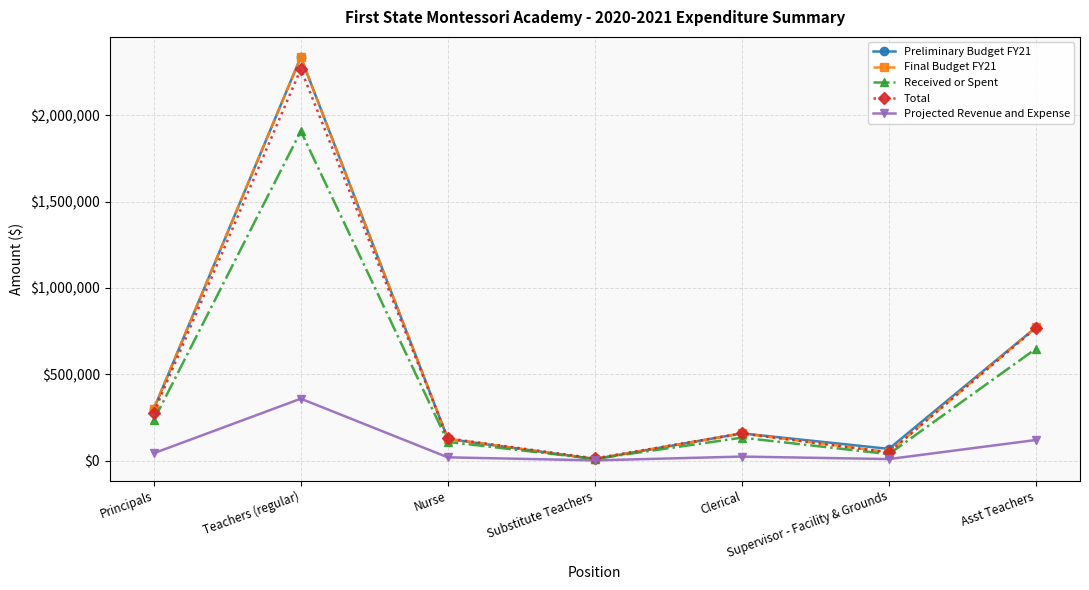

What is the greatest value displayed?

2336658.0